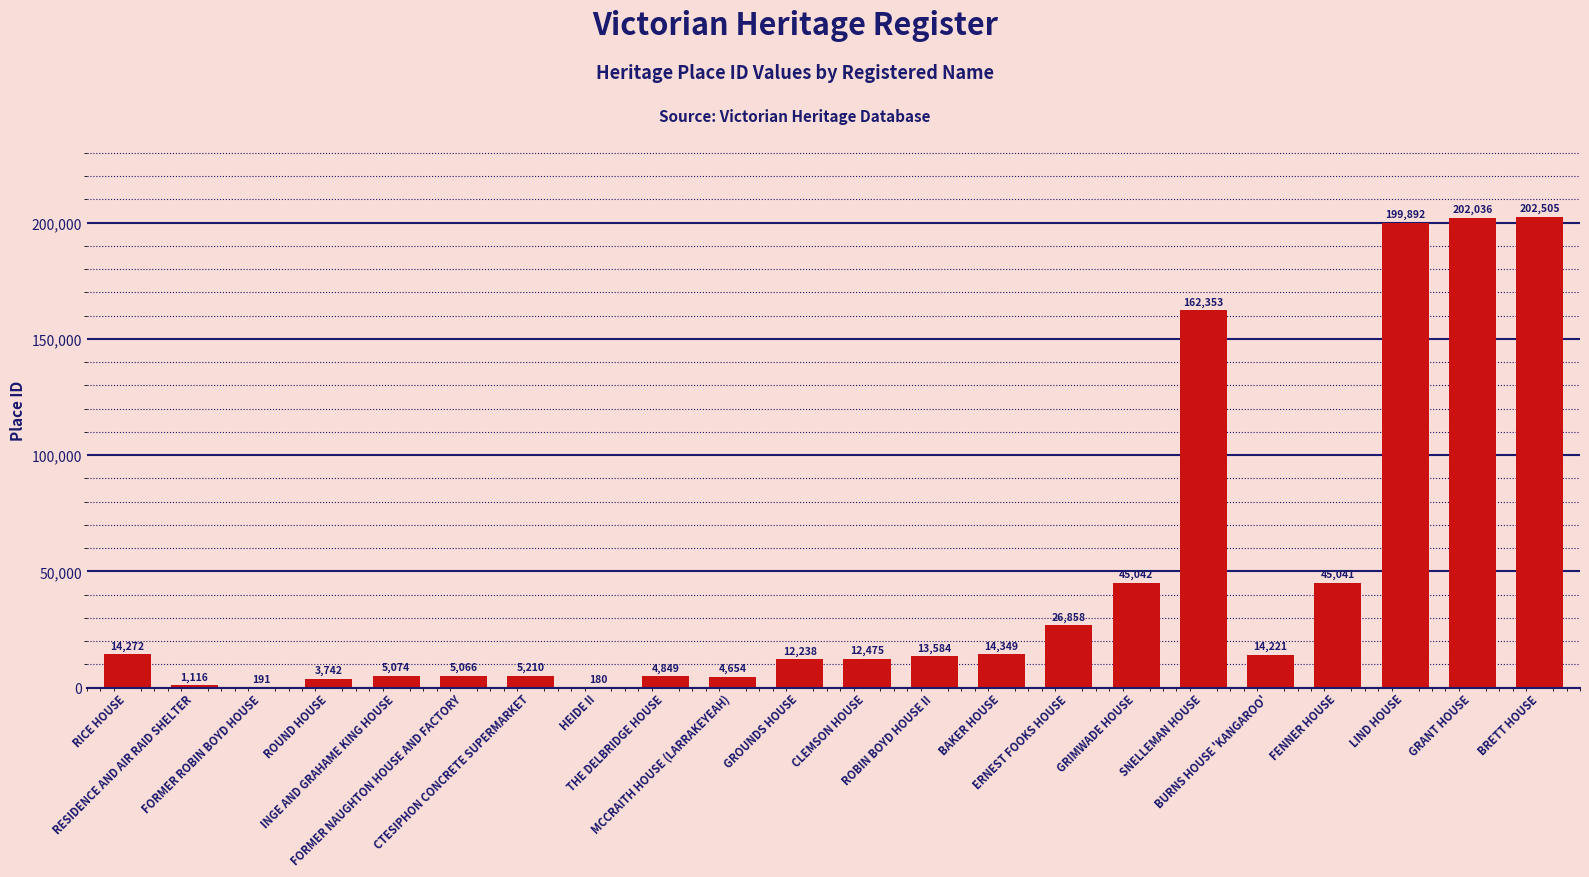

What is the greatest value displayed?

202505